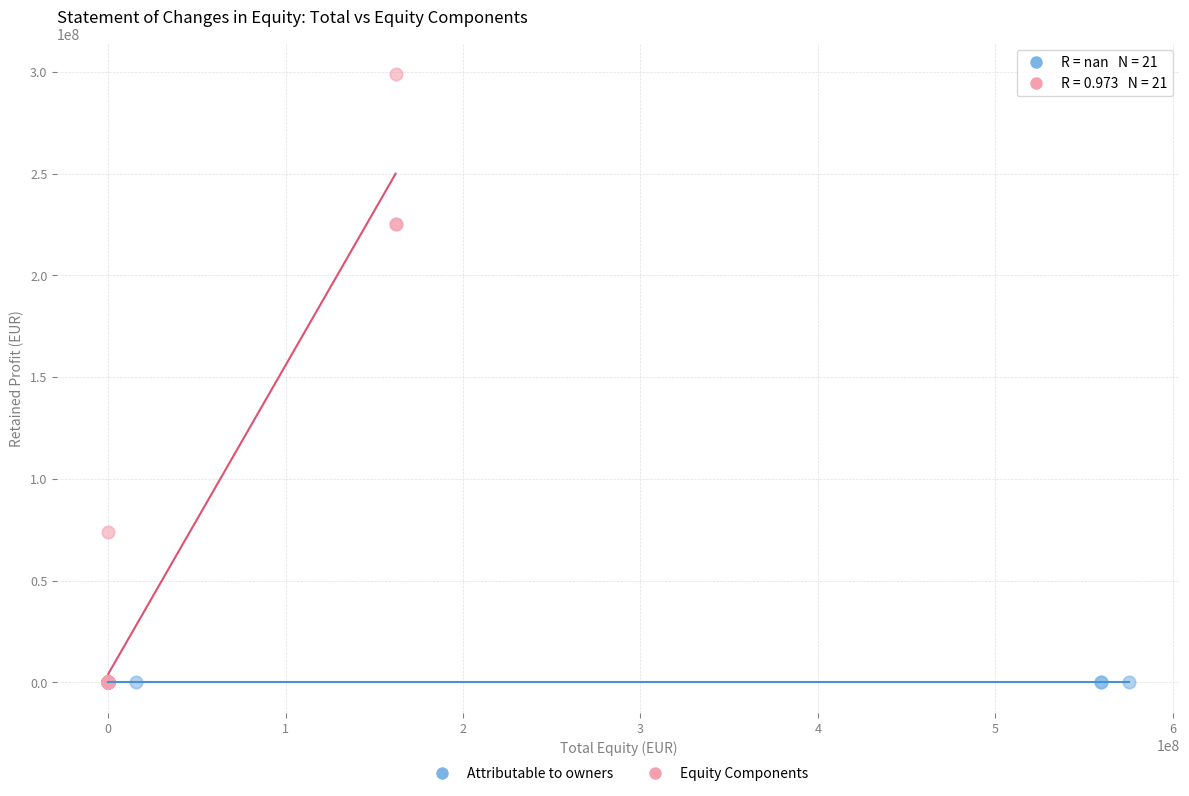

Which series reaches the maximum Y coordinate?

Equity Components